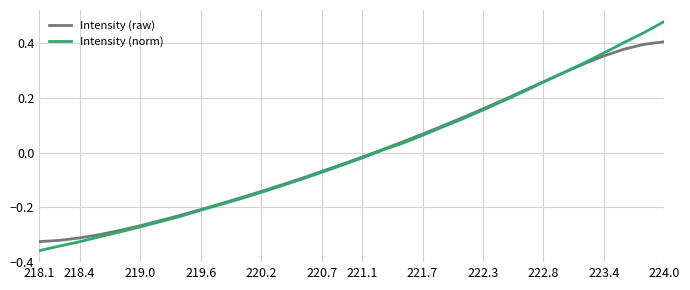

True or false: Intensity (norm) and Intensity (raw) cross at least once.

True